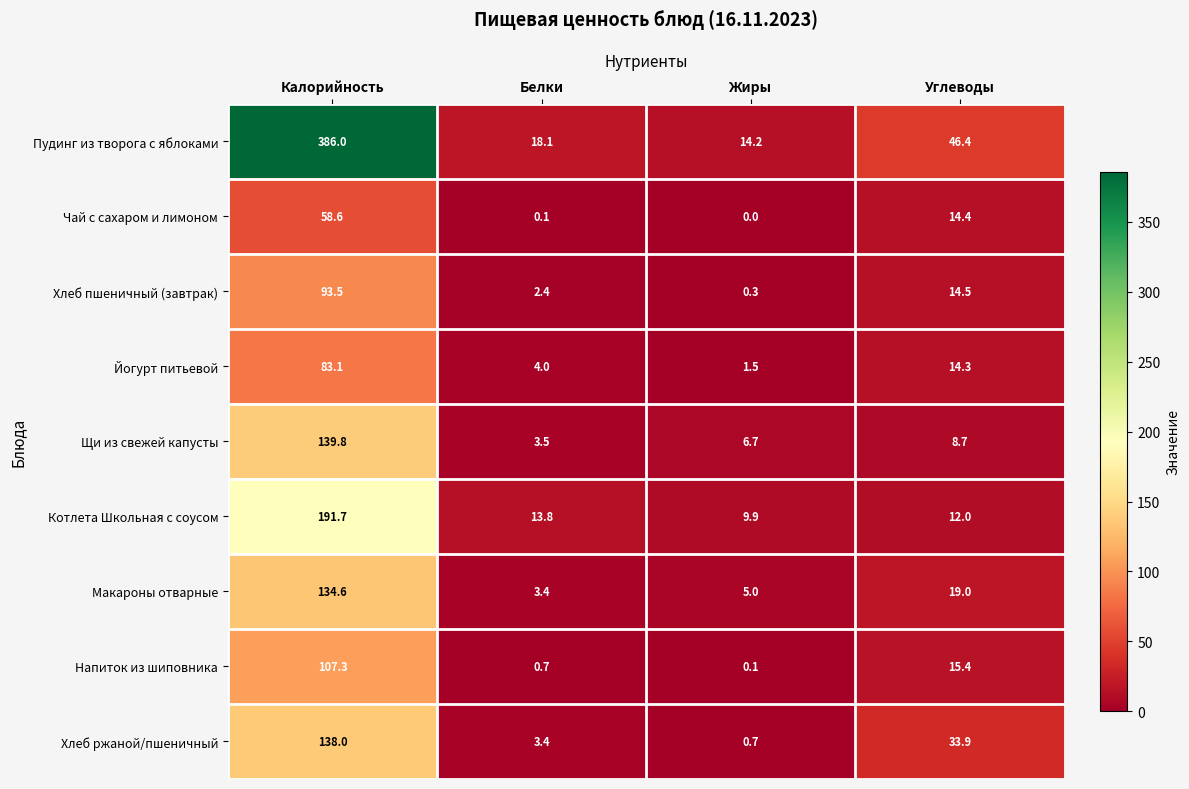

List the series in order of their peak value, highest first.

Пудинг из творога с яблоками, Котлета Школьная с соусом, Щи из свежей капусты, Хлеб ржаной/пшеничный, Макароны отварные, Напиток из шиповника, Хлеб пшеничный (завтрак), Йогурт питьевой, Чай с сахаром и лимоном